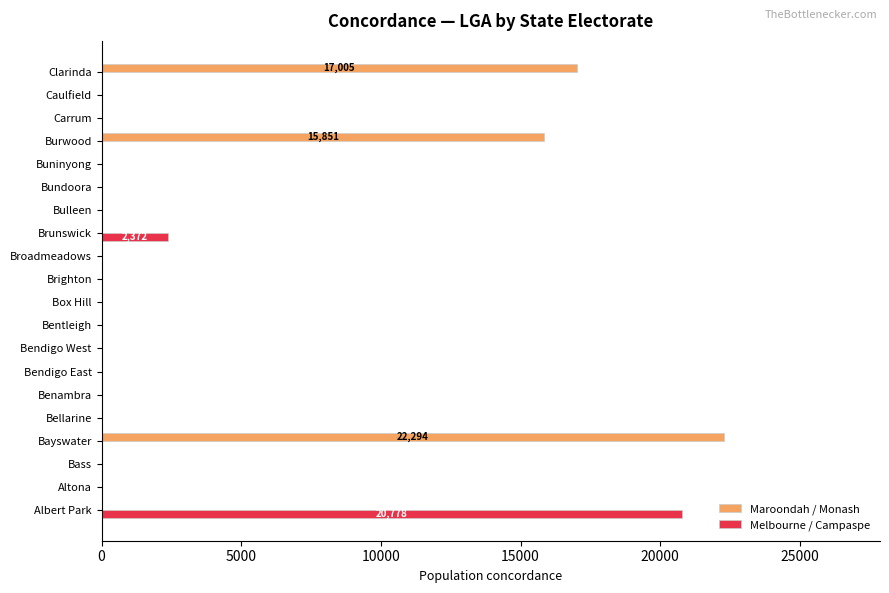

Which series changed the most between Box Hill and Brunswick?

Melbourne / Campaspe